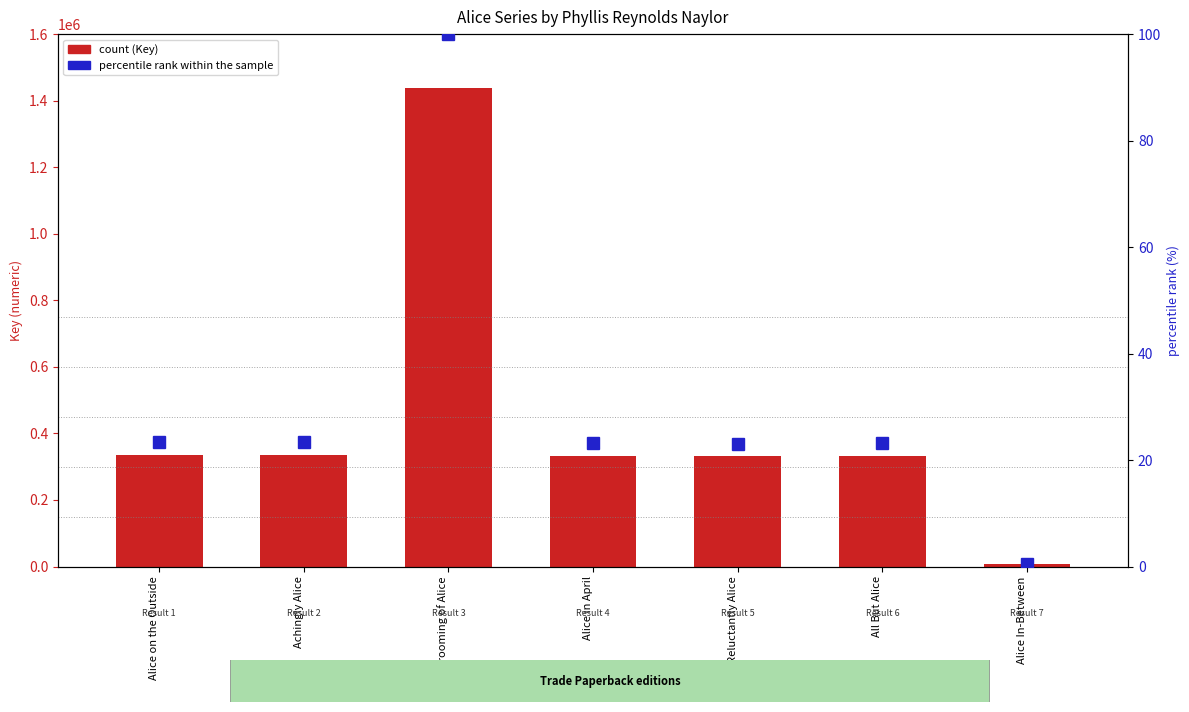

Which series has the largest total across all categories?

Key